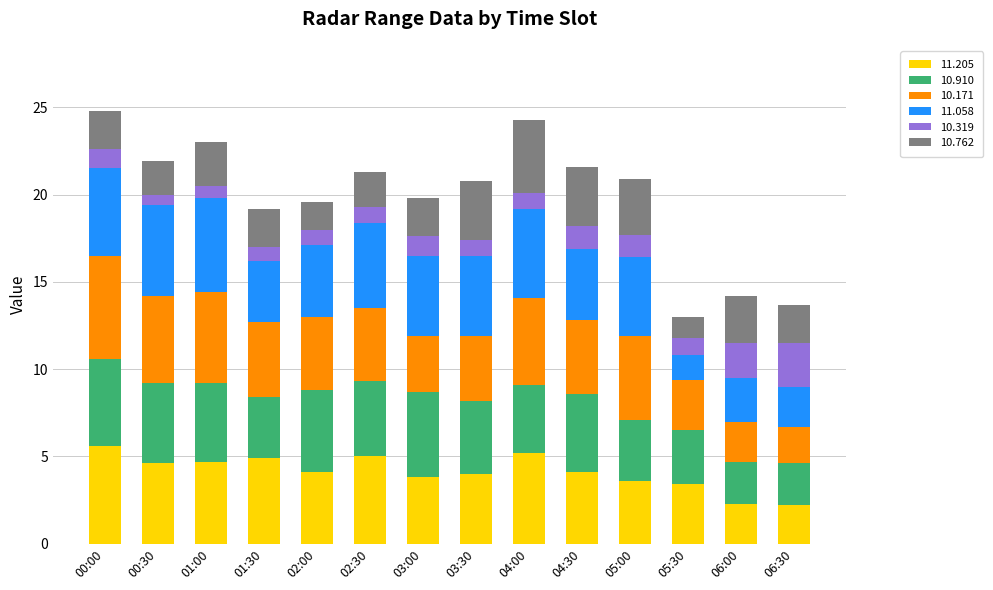

What is the total value across all series at 05:30?

13.0